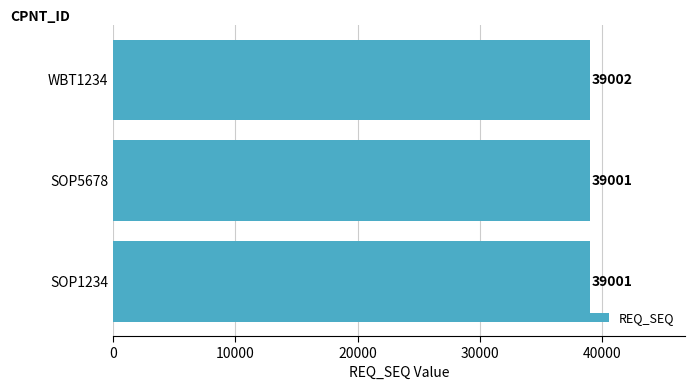

What is the sum of all values?

117004